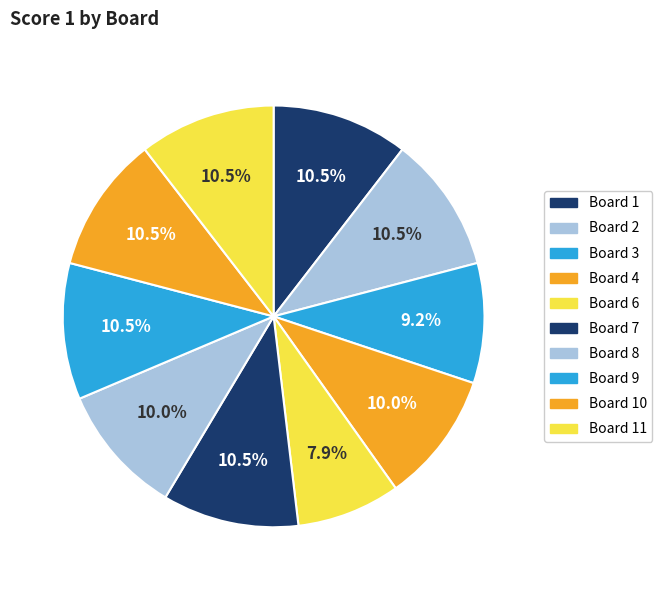

How many slices are in this pie chart?

10